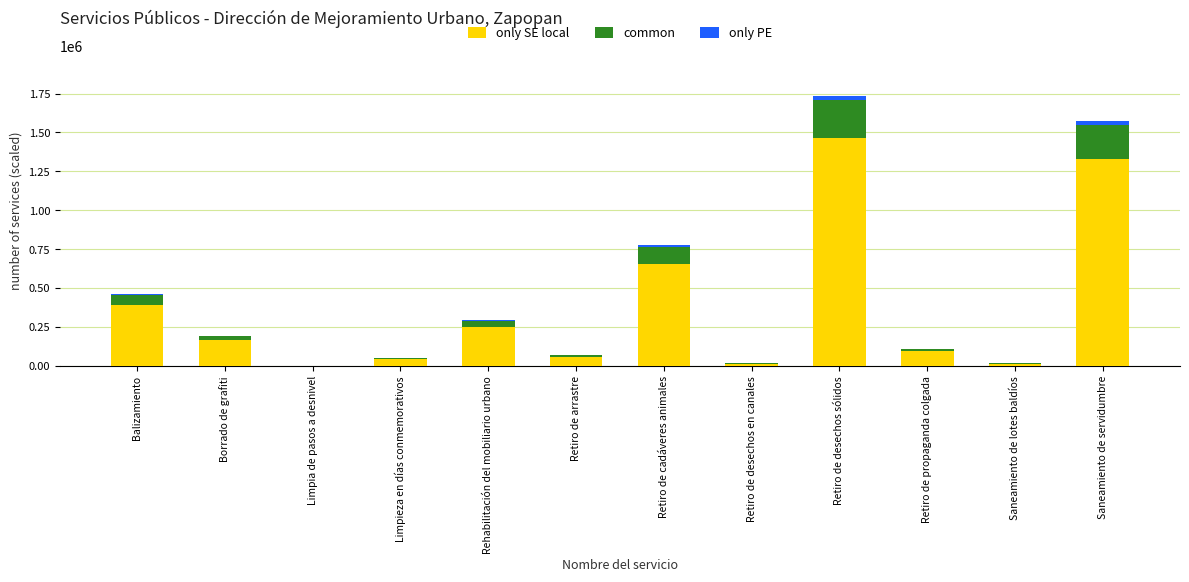

The only SE local series shows 15000 at Saneamiento de lotes baldíos. True or false?

True